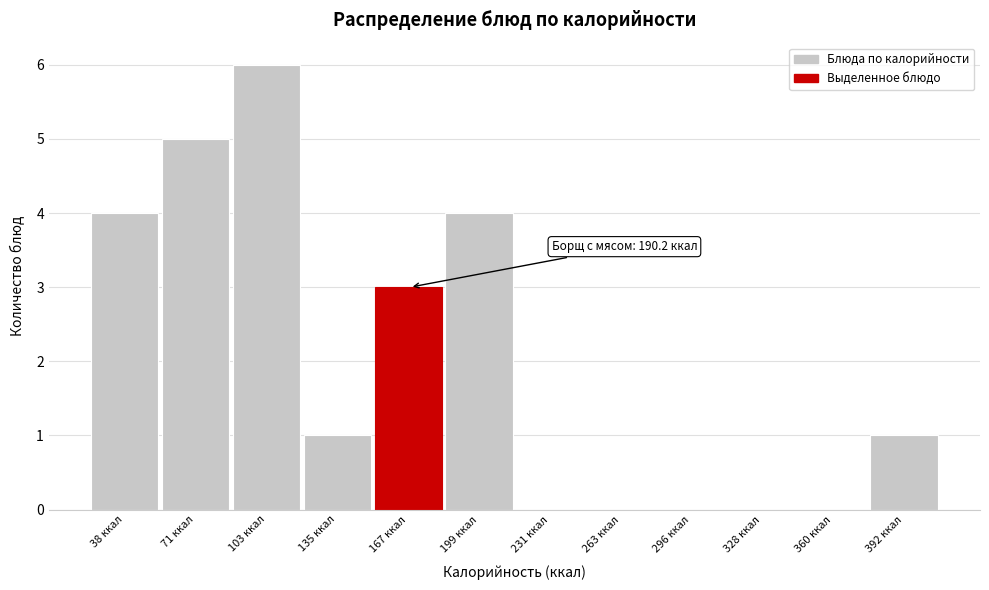

Reading left to right, extract all data points from this chart.

38 ккал=4	71 ккал=5	103 ккал=6	135 ккал=1	167 ккал=3	199 ккал=4	231 ккал=0	263 ккал=0	296 ккал=0	328 ккал=0	360 ккал=0	392 ккал=1